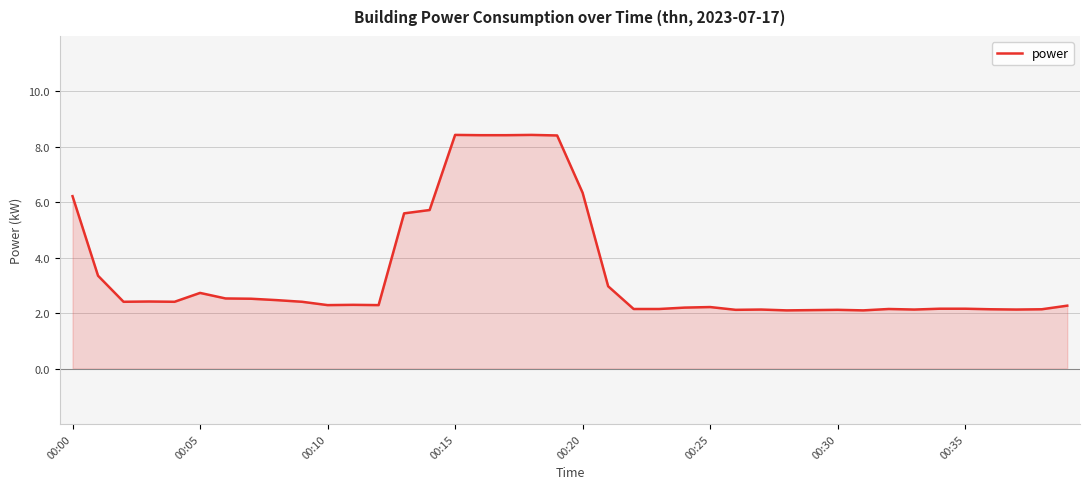

What is the smallest value displayed?

2.1